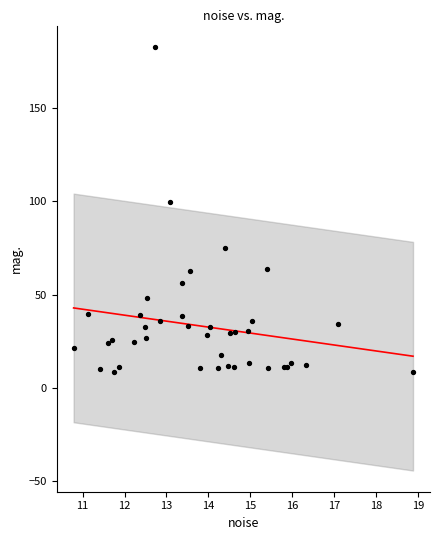

What Y value in the scatter plot is closest to 95?

99.6